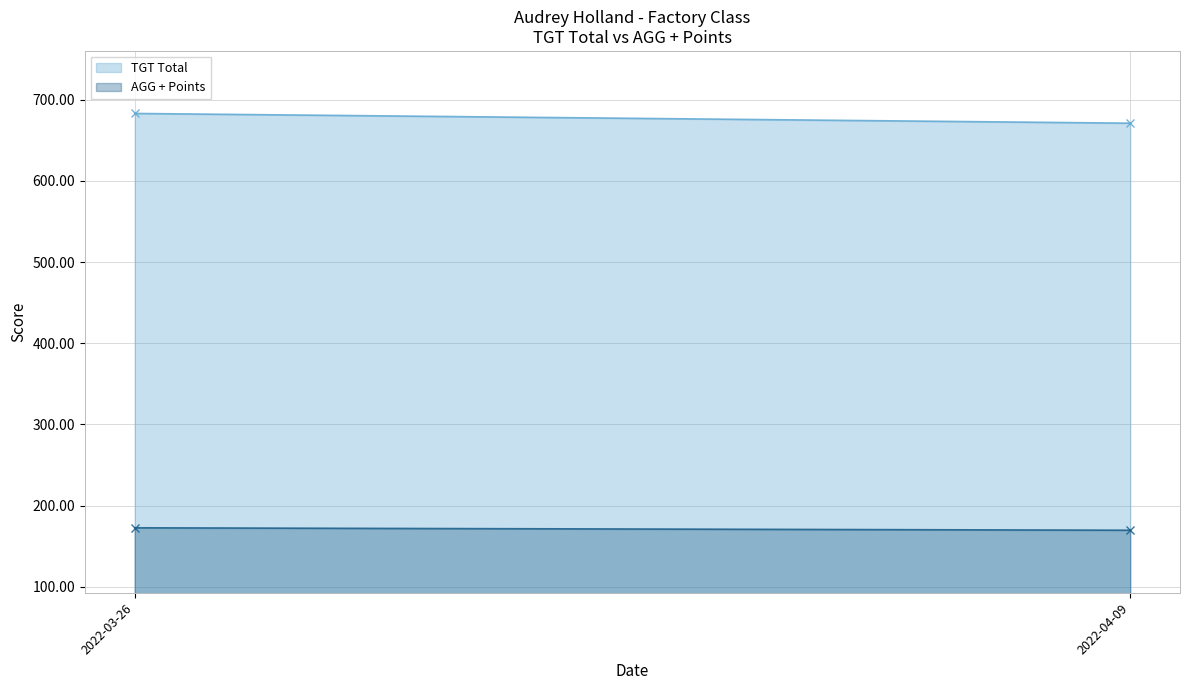

Does the chart have visible grid lines?

Yes